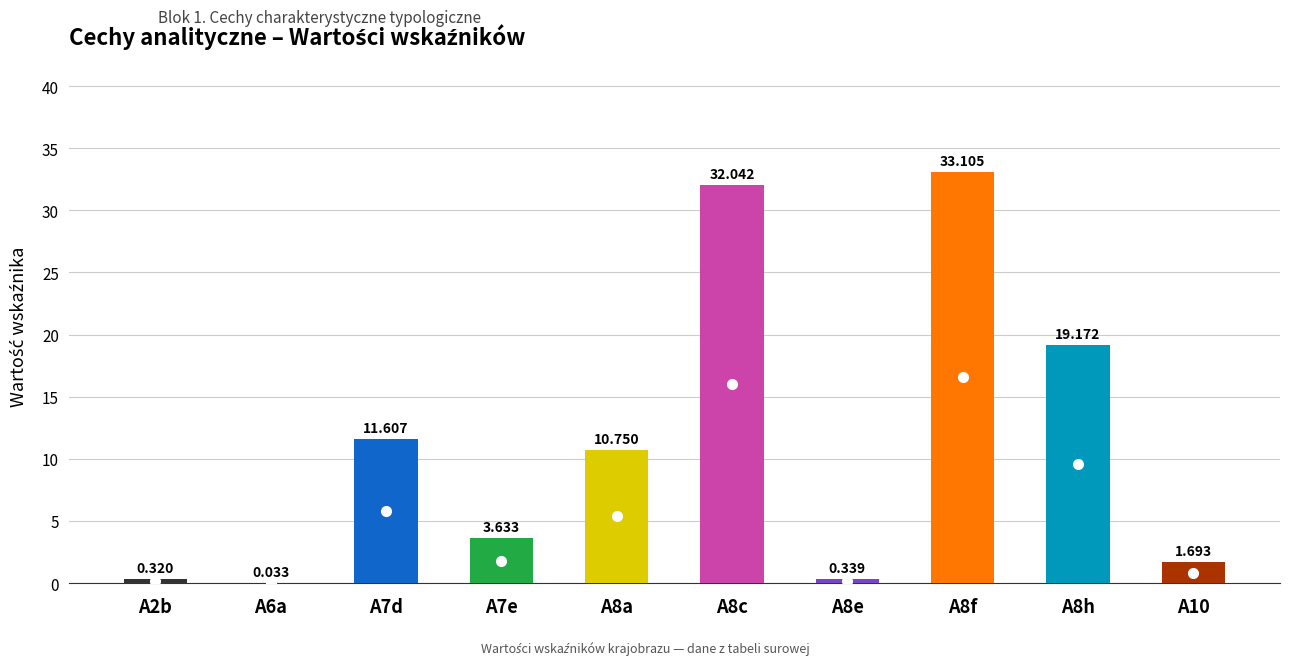

True or false: the data shows 0.0 at A6a.

True